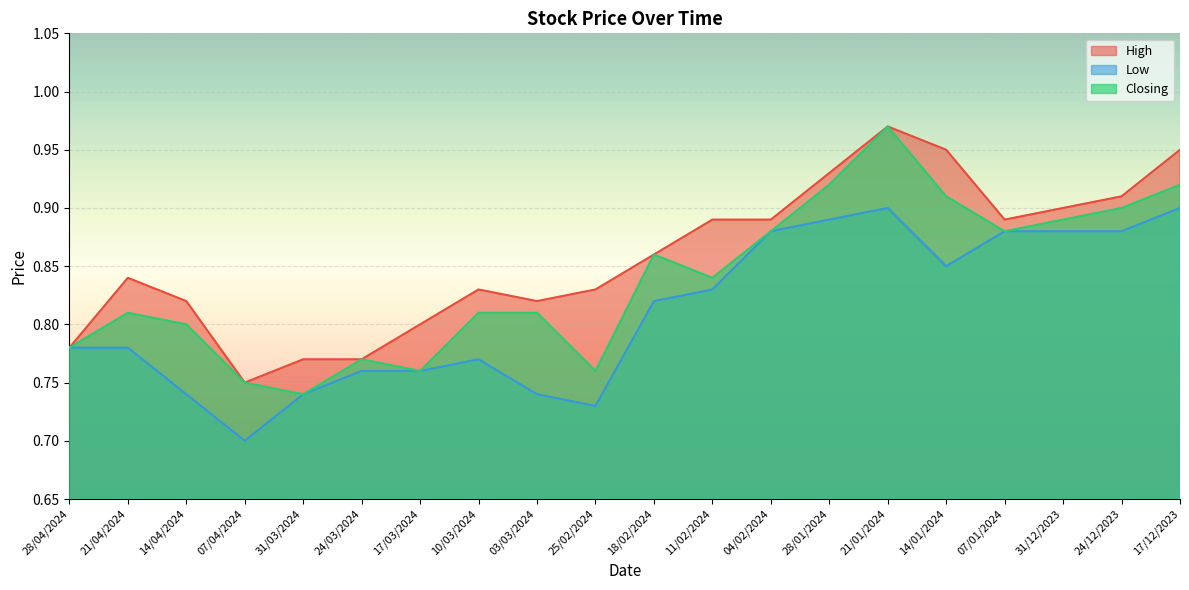

What are all the series names shown in the legend?

High, Low, Closing